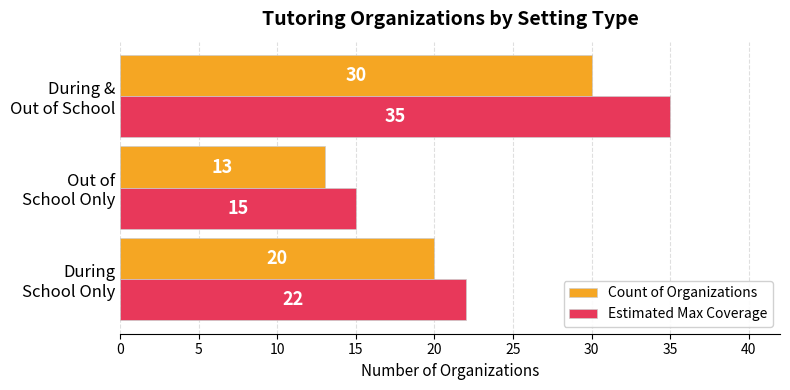

Which series has the largest range (max minus min)?

Estimated Max Coverage